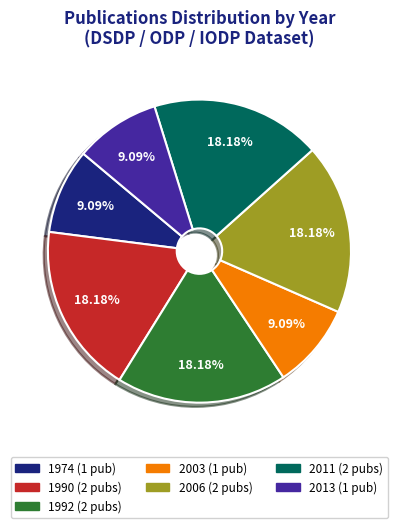

Does any single category account for the majority?

No